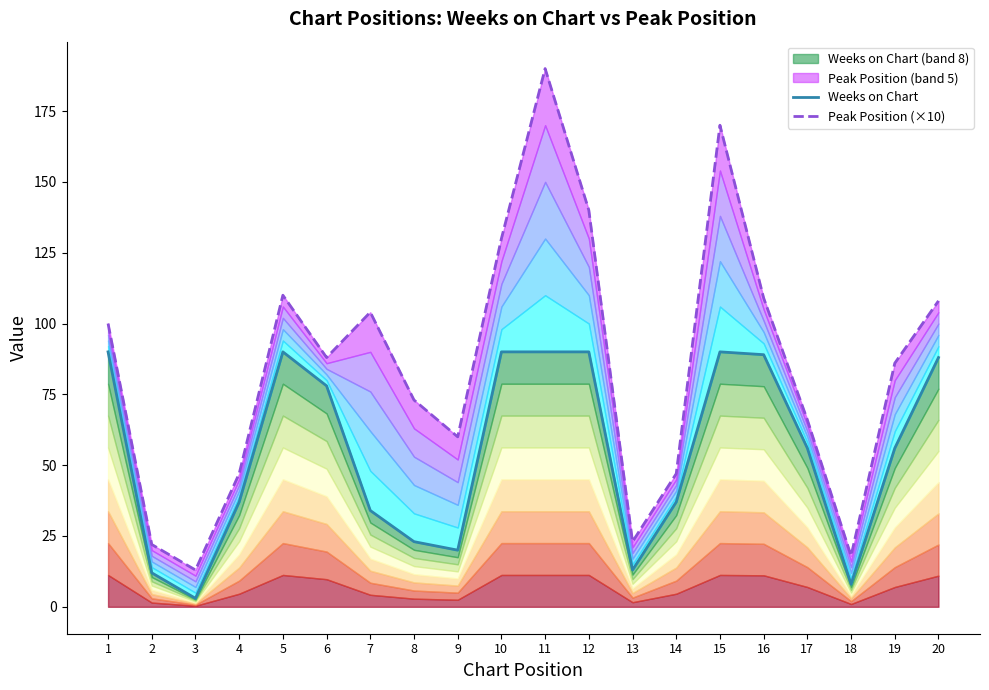

What is the value of the Peak Position (×10) point at the 1st from the left?

100